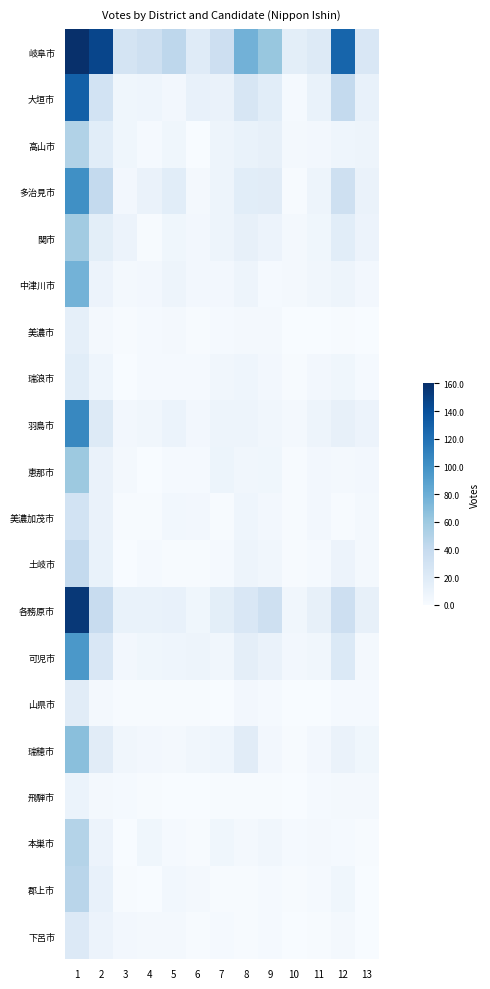

Count the number of categories in the chart.

13